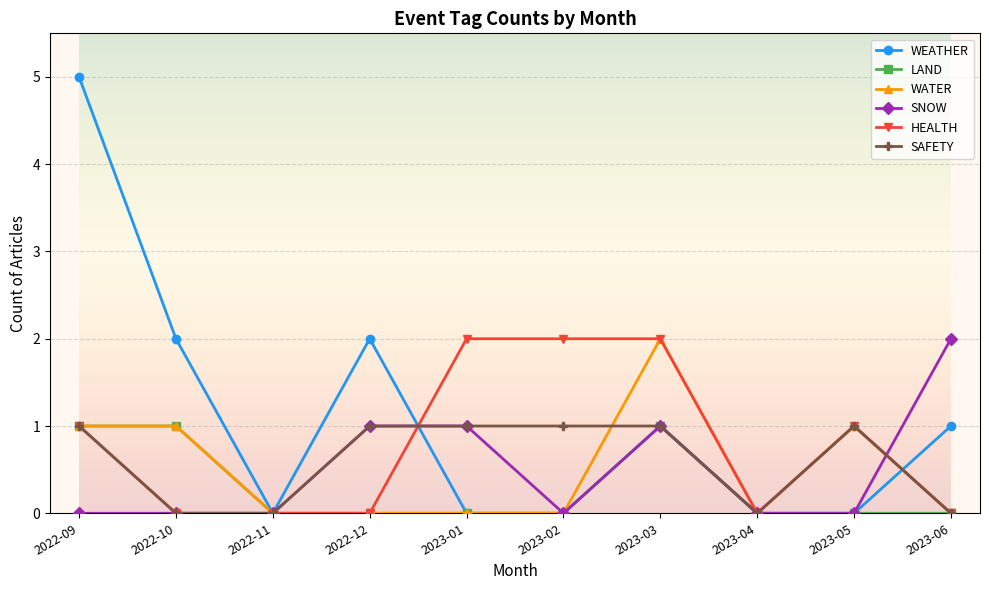

True or false: WATER has more than 1 interior local peaks.

True